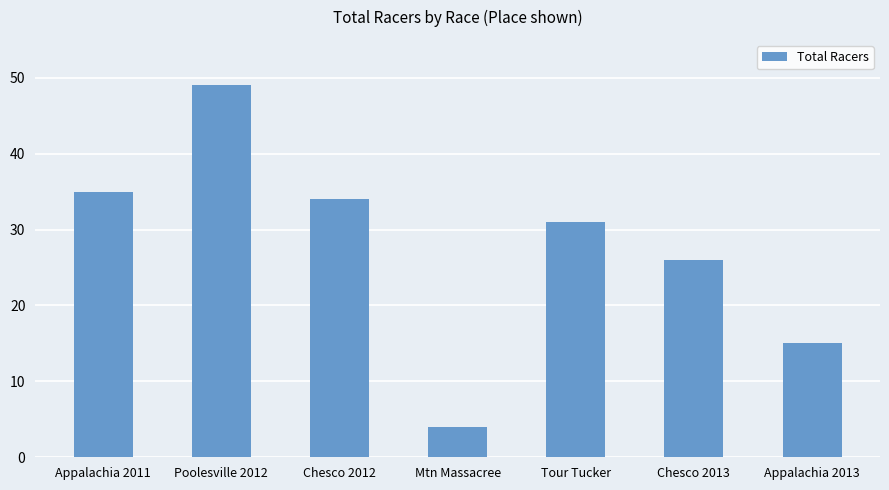

What is the maximum value shown in the chart?

49